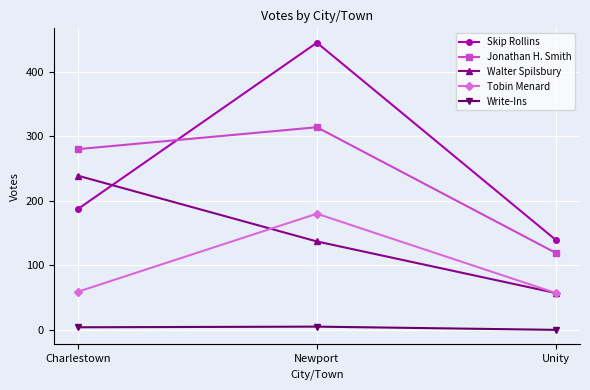

Which series has the widest spread of values?

Skip Rollins